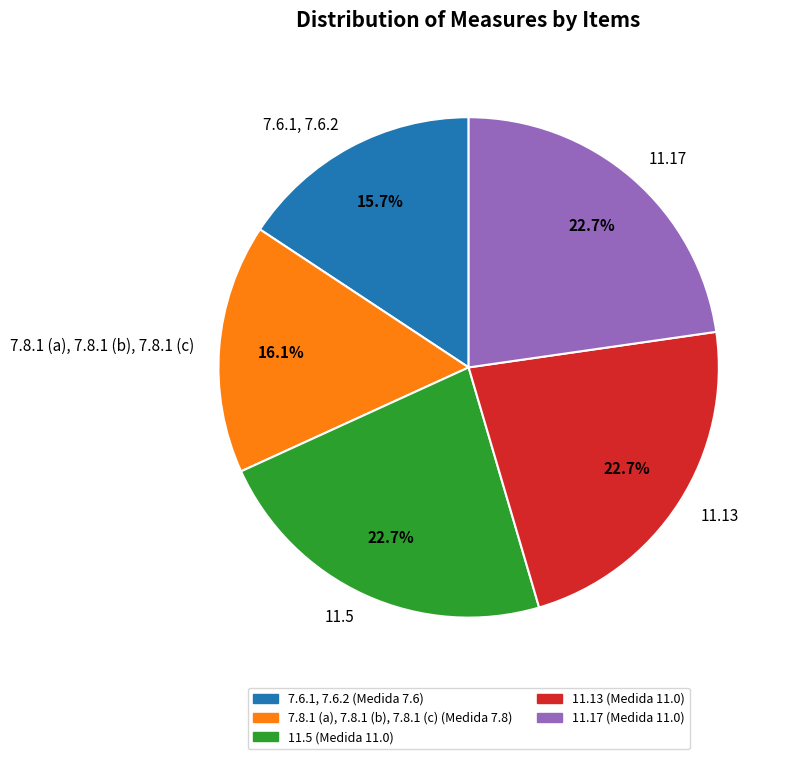

Between 7.8.1 (a), 7.8.1 (b), 7.8.1 (c) and 11.17, which is larger?

11.17